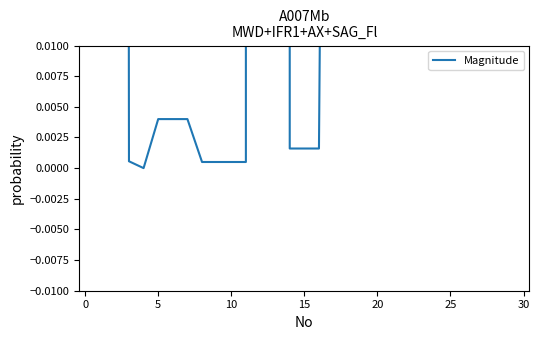

Reading left to right, what are all the values shown in this chart?

2.2	1.0	0.0	0.0	0.0	0.0	0.0	0.0	0.0	0.0	0.0	70.0	70.0	0.0	0.0	0.0	0.1	0.1	1500.0	3000.0	0.1	0.1	50.0	60.0	0.1	0.1	0.1	0.1	0.1